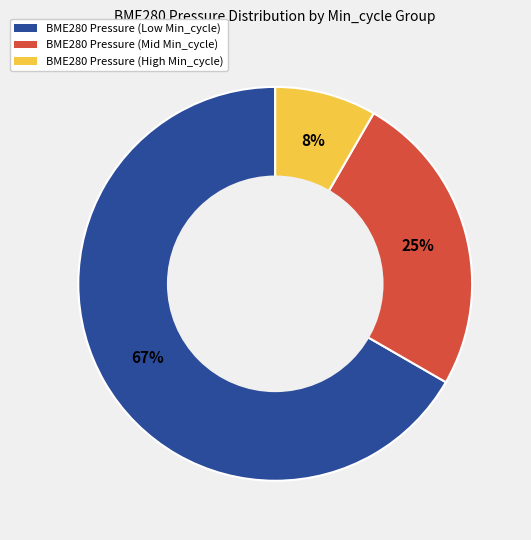

Is there any slice that represents more than half of the pie?

Yes